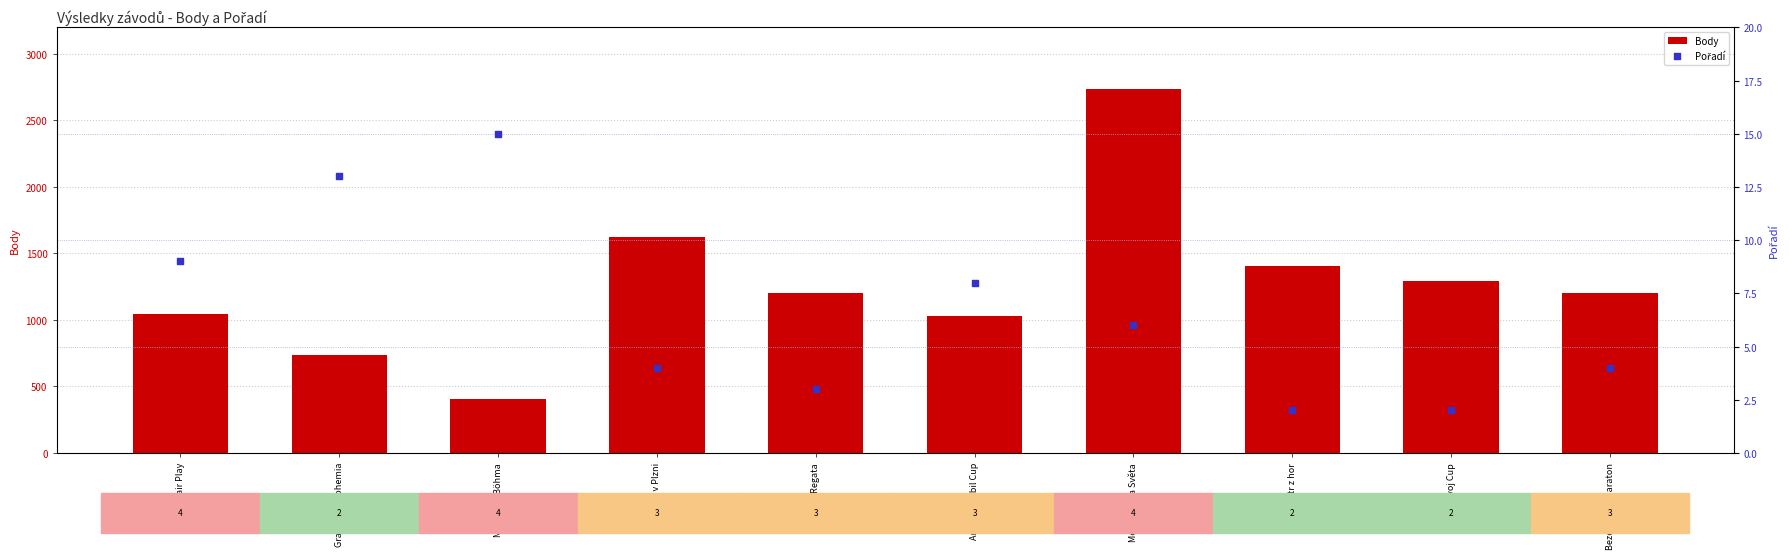

At how many categories does at least one series exceed 779?

8